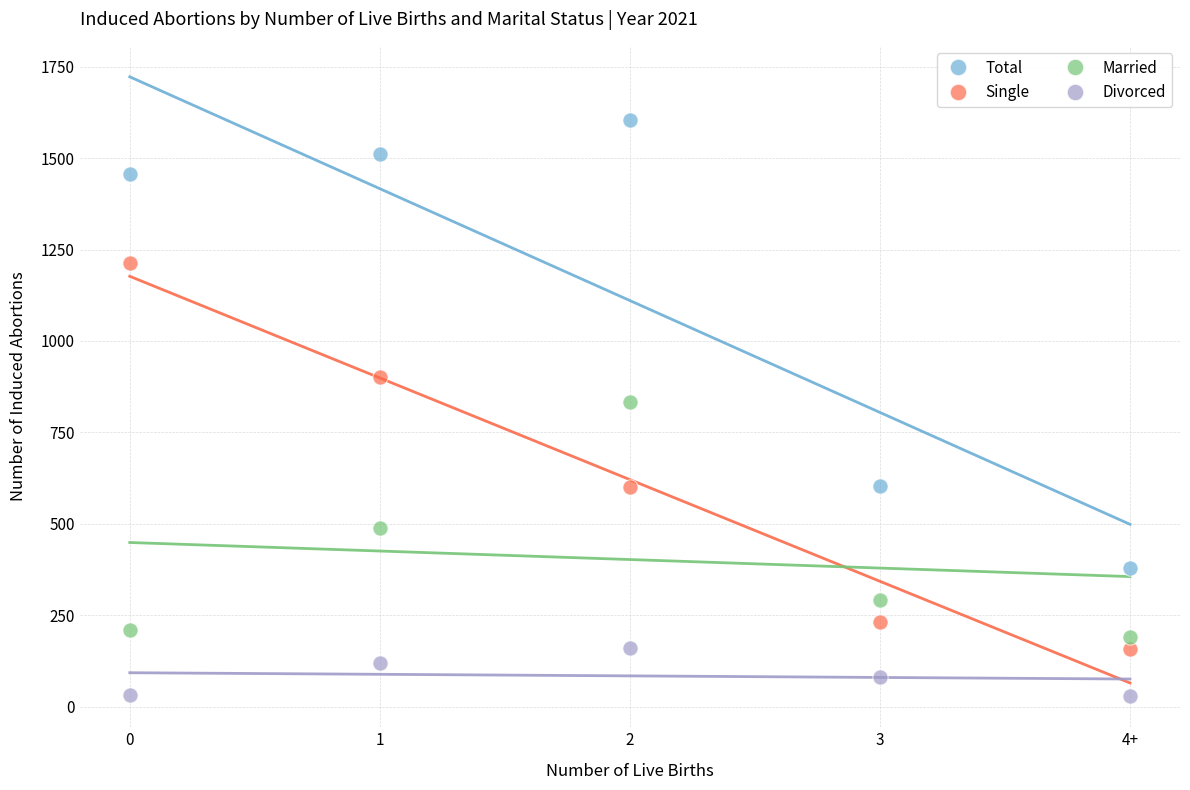

Which series has the widest spread of Y values?

Total